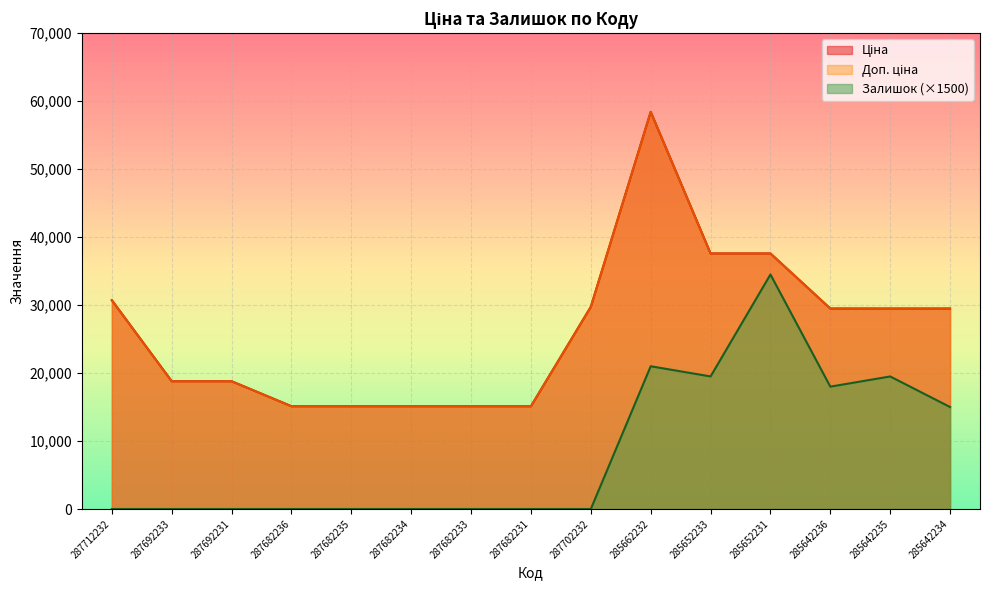

Which series has the largest total across all categories?

Ціна